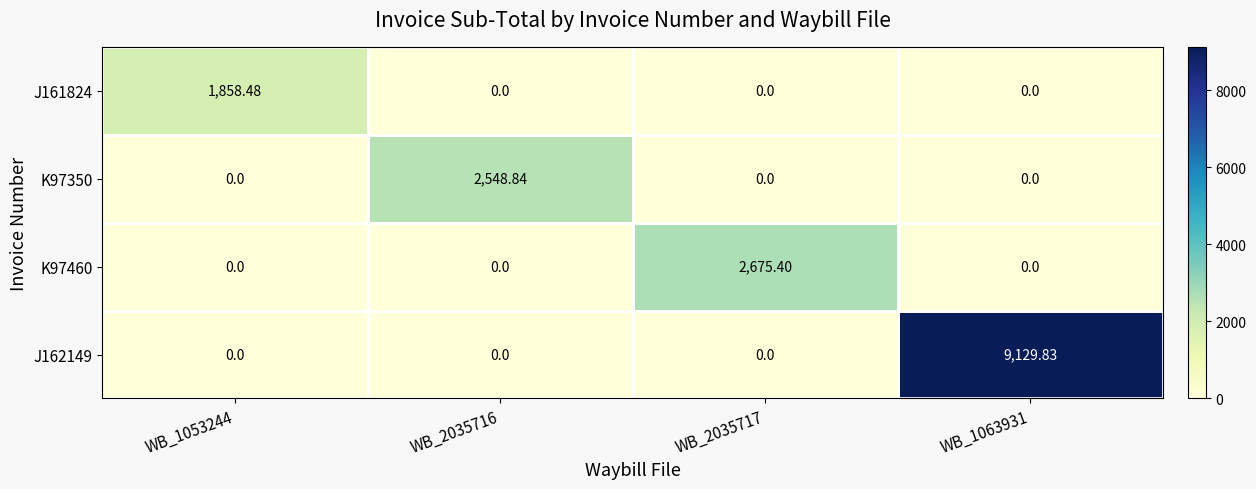

Which series changed the most between WB_2035717 and WB_1063931?

J162149